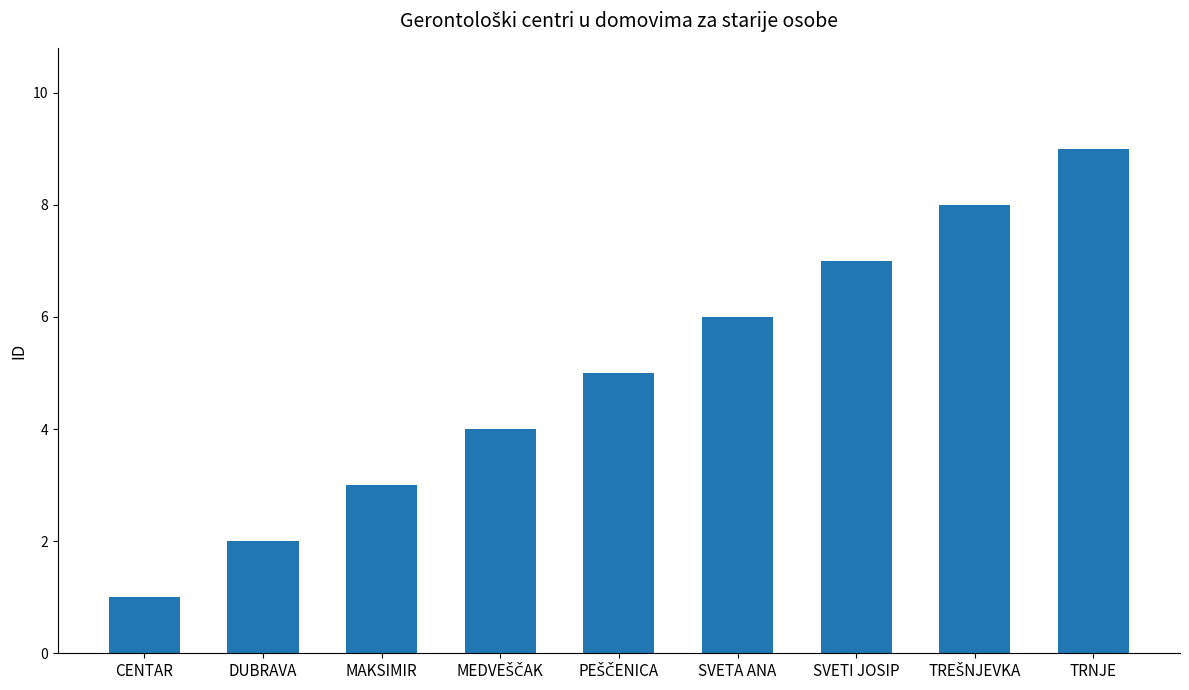

What is the label of the 1st bar from the right?

TRNJE